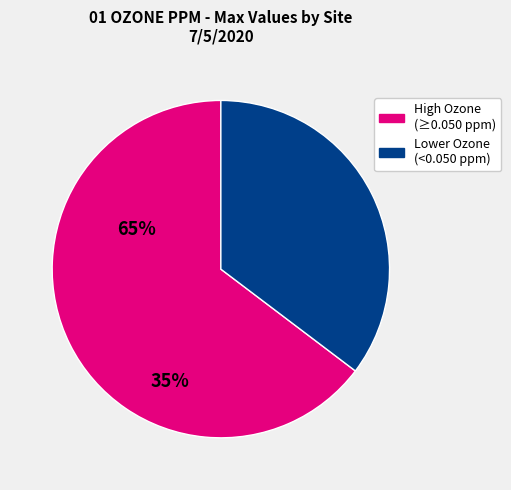

How many slices are in this pie chart?

2